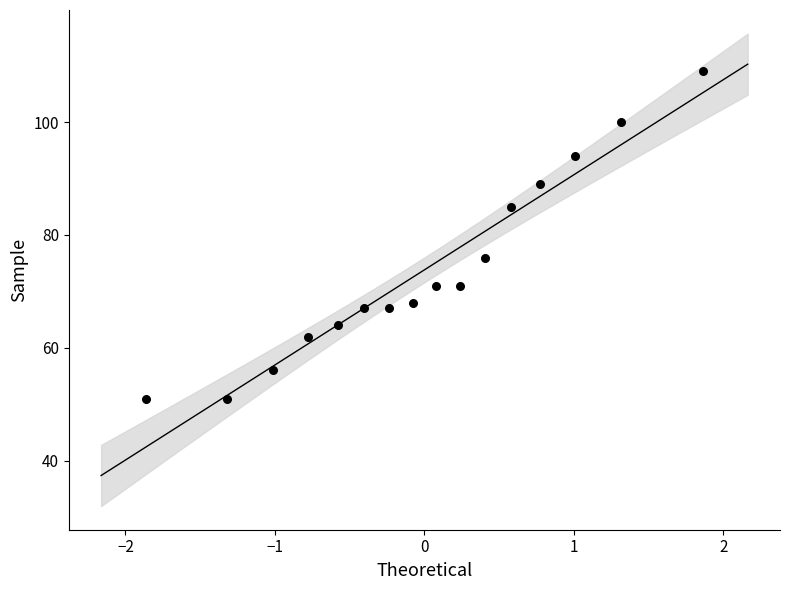

What Y value in the scatter plot is closest to 80?

76